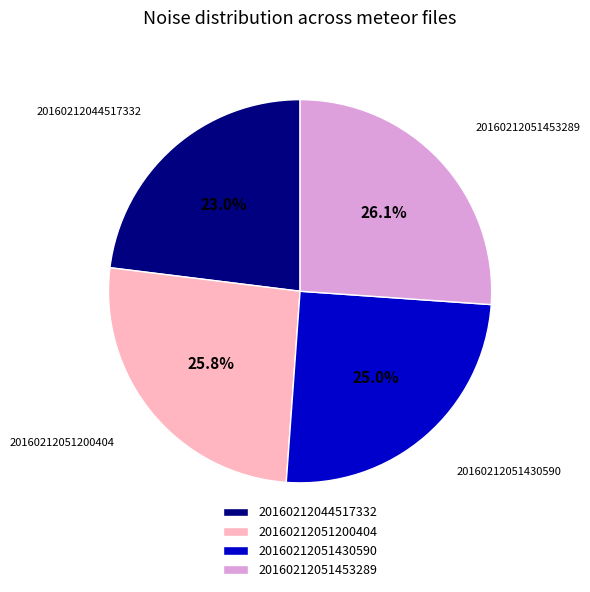

What is the ratio of the value at 20160212051453289 to the value at 20160212044517332?

1.1